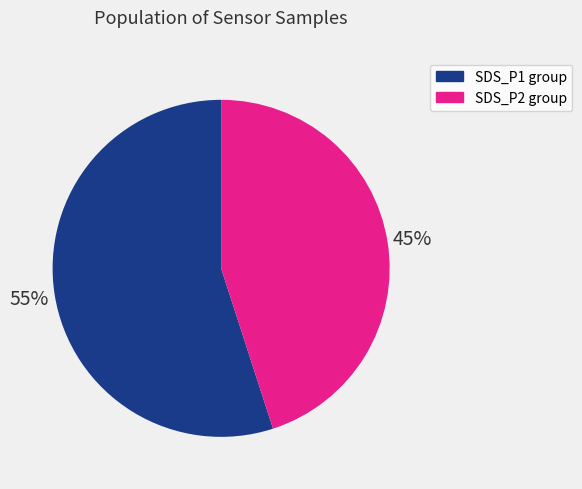

The SDS_P2 group slice represents 45% of the pie. True or false?

True